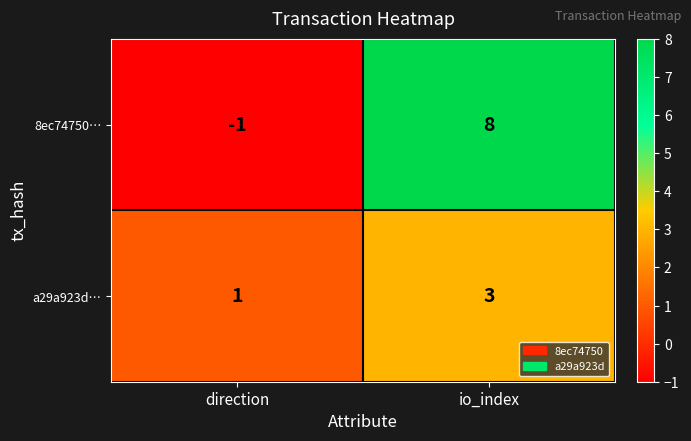

Which series has the largest range (max minus min)?

8ec74750…